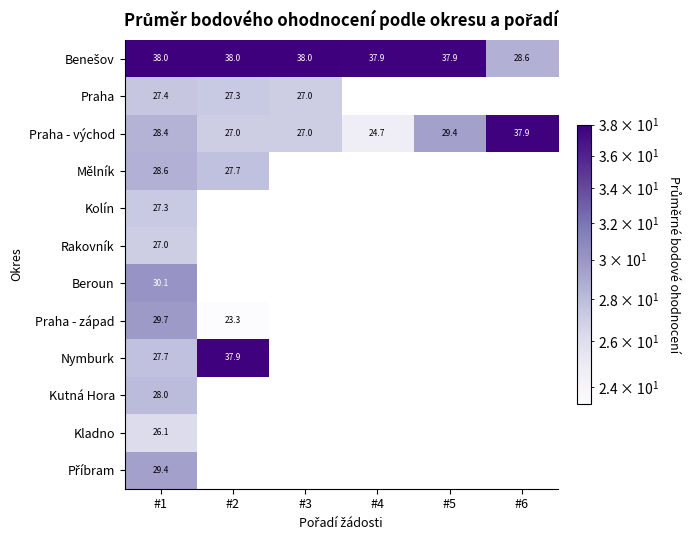

What is the maximum value shown in the chart?

38.0